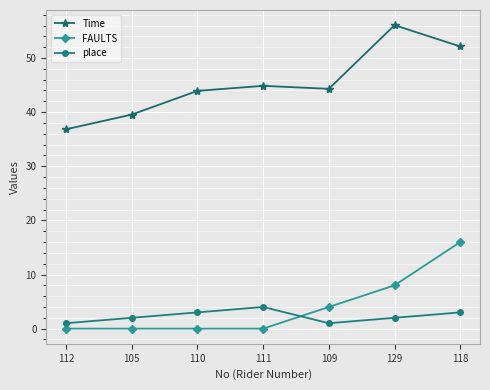

Is it true that place equals 2.0 at 105?

True